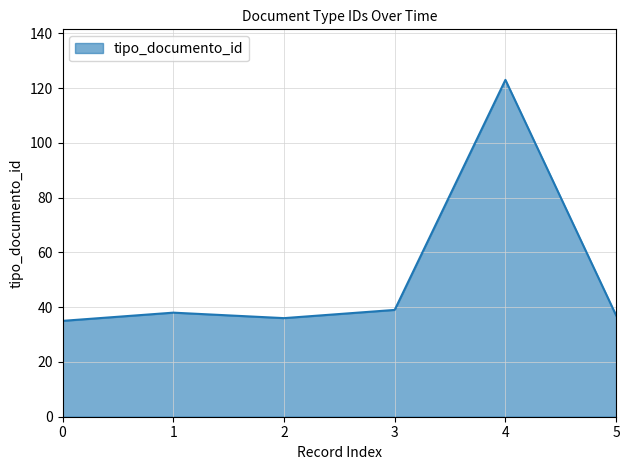

At which category does the data reach its first local valley?

2